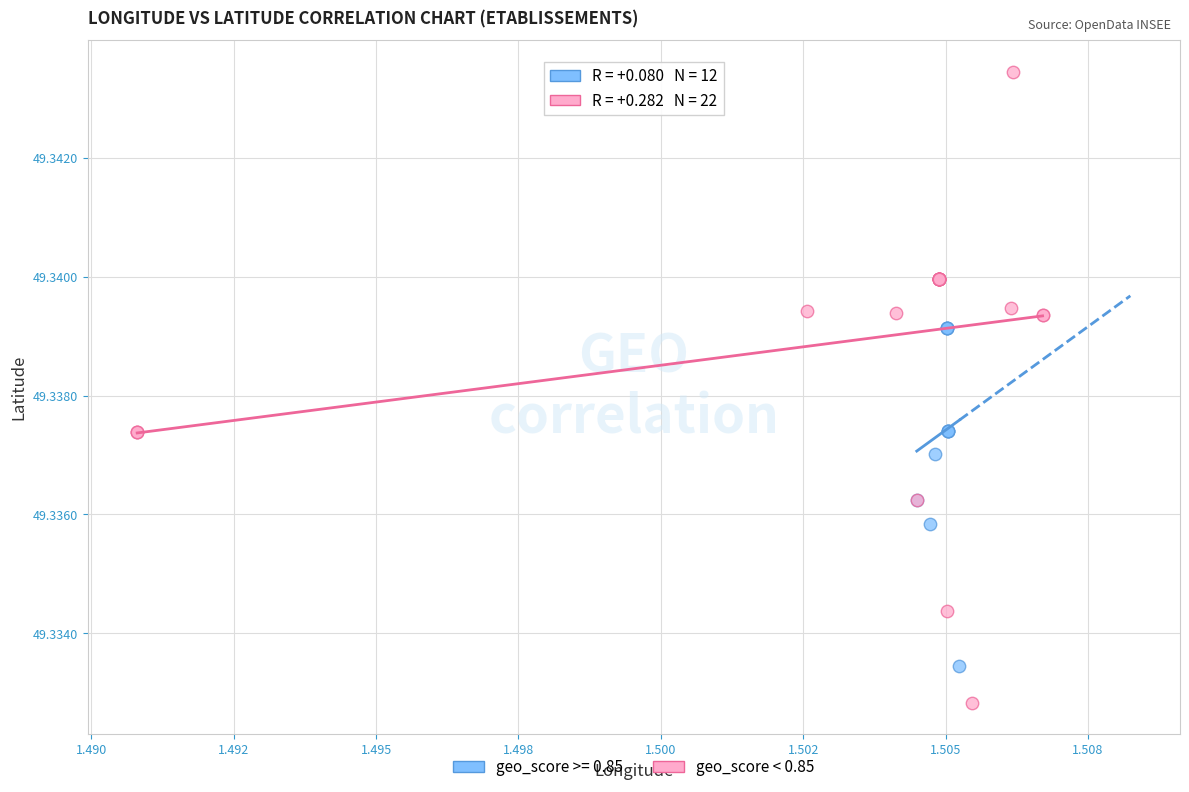

Which series has the widest spread of Y values?

geo_score < 0.85